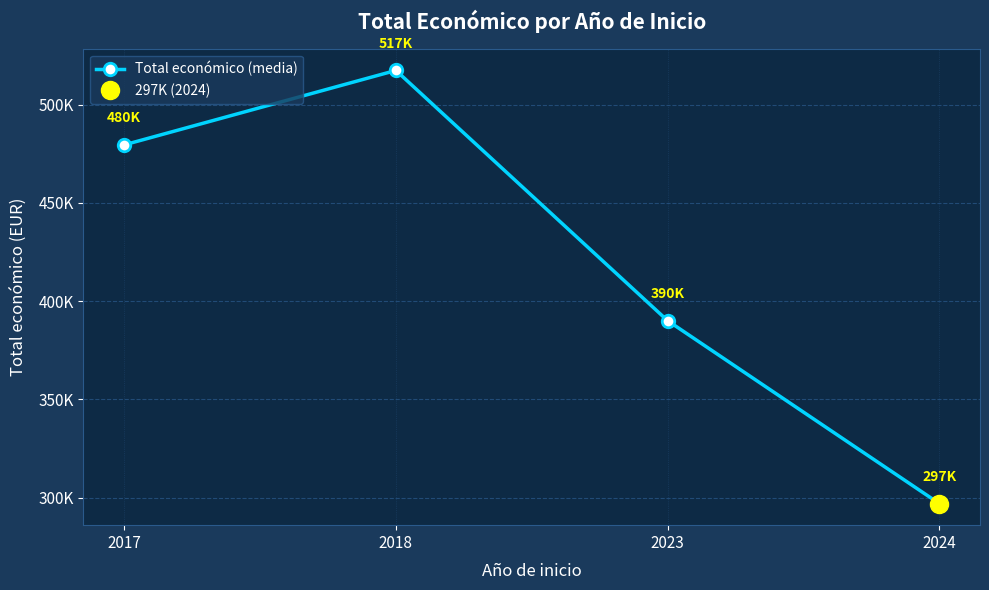

What is the value of the 1st point from the left?

479545.0